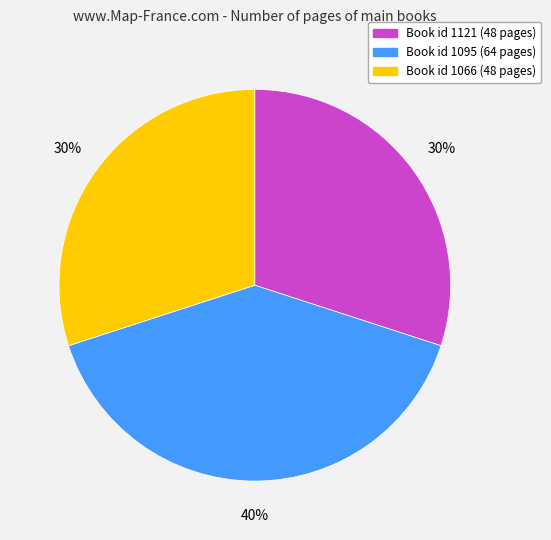

Which category has the biggest portion of the pie?

Book id 1095 (64 pages)